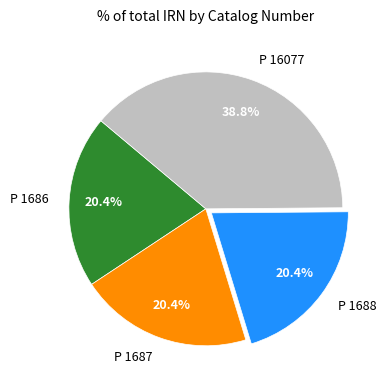

To the nearest percent, what percentage of the pie is P 1687?

20%